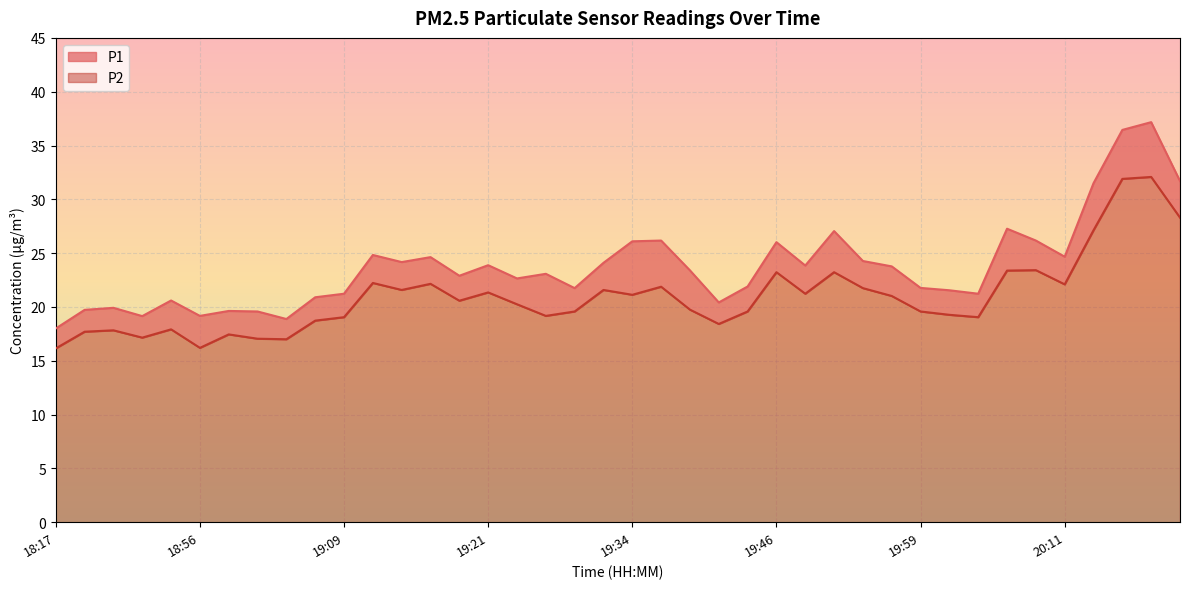

Rank the series by their average value, from lowest to highest.

P2, P1